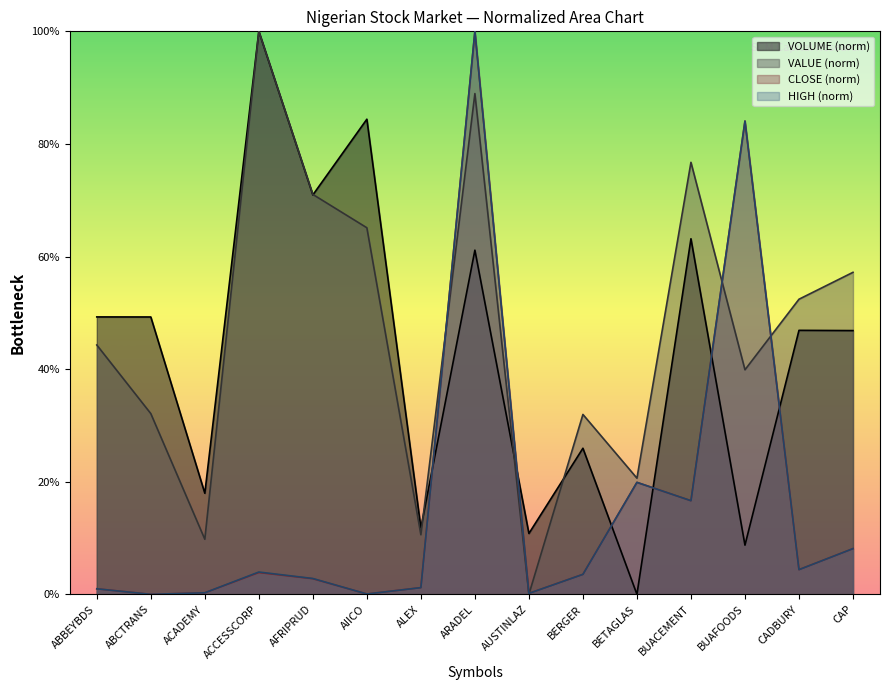

Which series has the largest range (max minus min)?

CLOSE